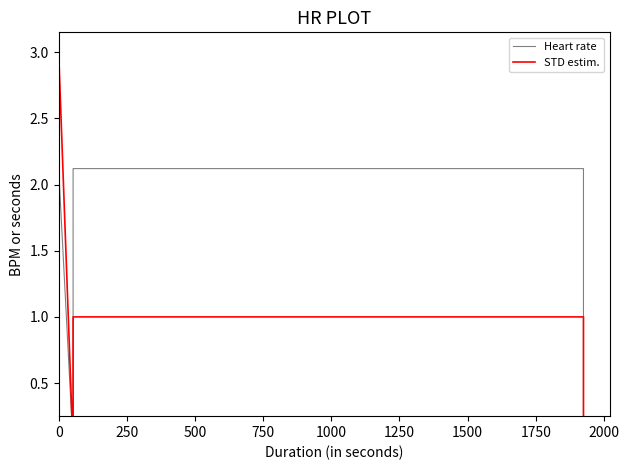

The STD estim. series shows 3.1 at 0. True or false?

False